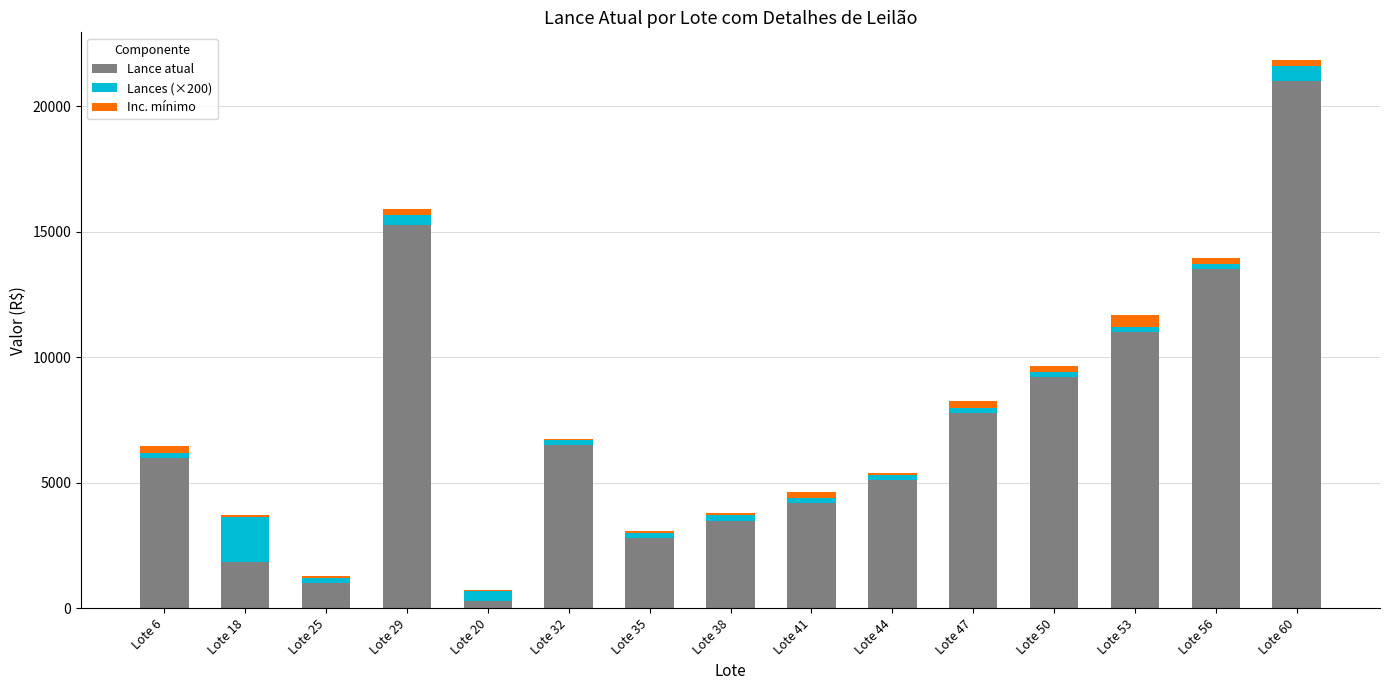

What is the sum of all Lance atual values?

109000